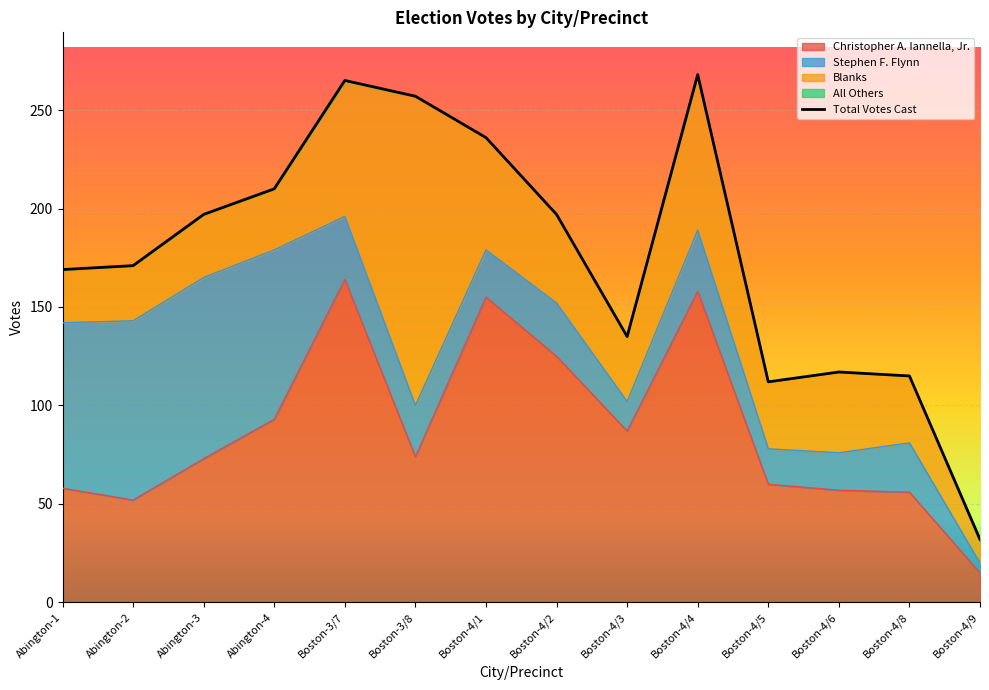

Rank the categories by All Others value from lowest to highest.

Abington-1, Abington-2, Abington-3, Abington-4, Boston-3/8, Boston-4/1, Boston-4/2, Boston-4/3, Boston-4/4, Boston-4/5, Boston-4/6, Boston-4/8, Boston-3/7, Boston-4/9